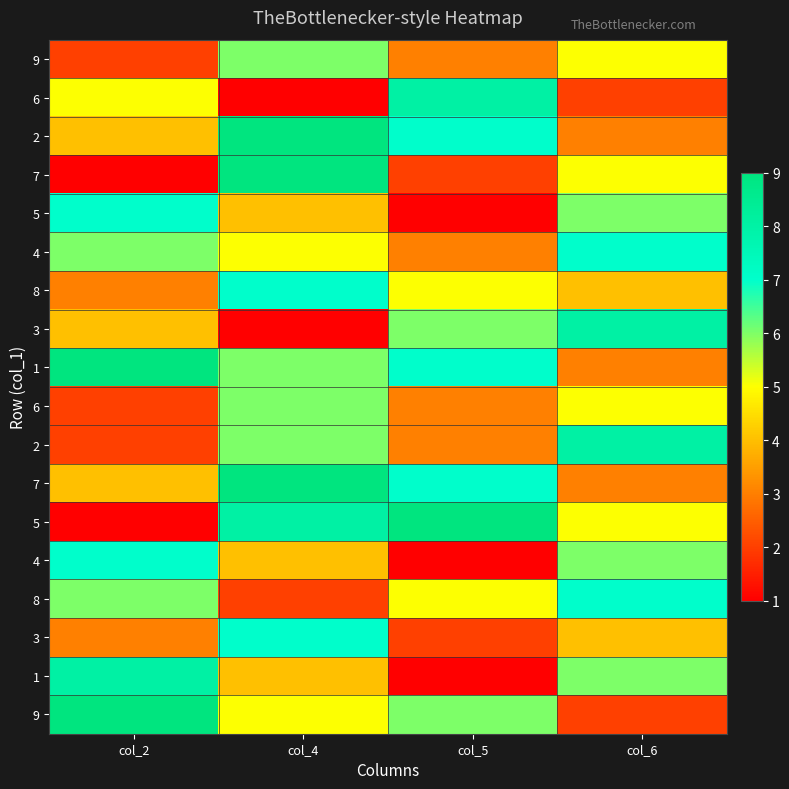

What is the spread (max minus min) of values at col_4?

8